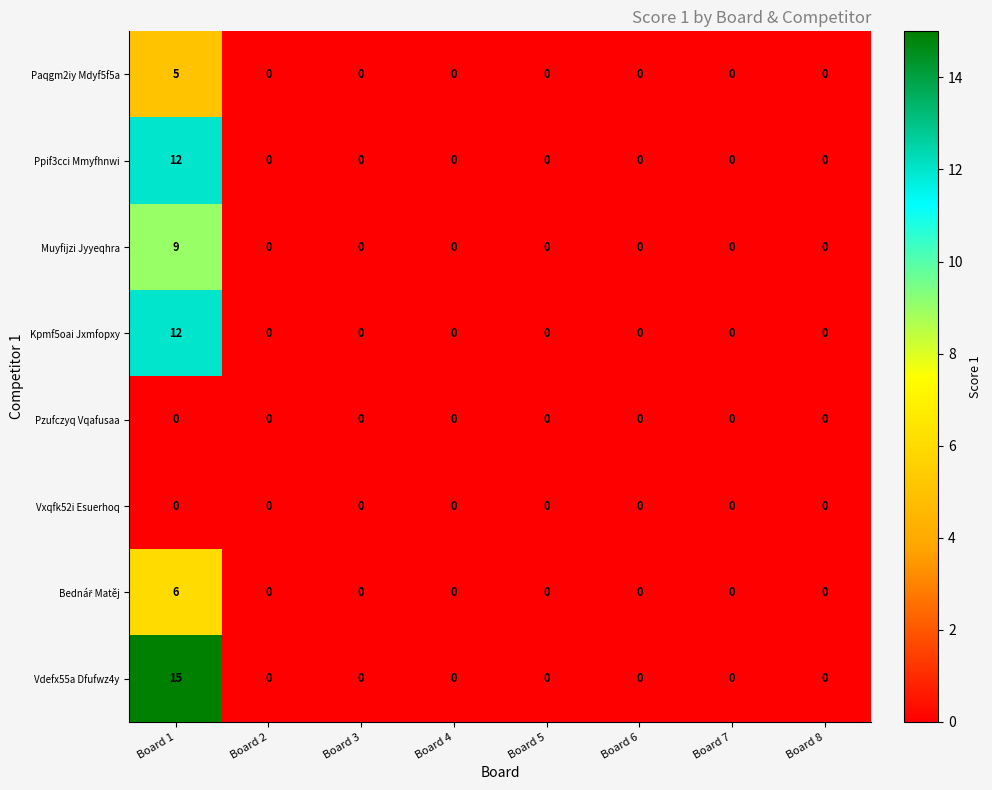

What is the sum of all Muyfijzi Jyyeqhra values?

9